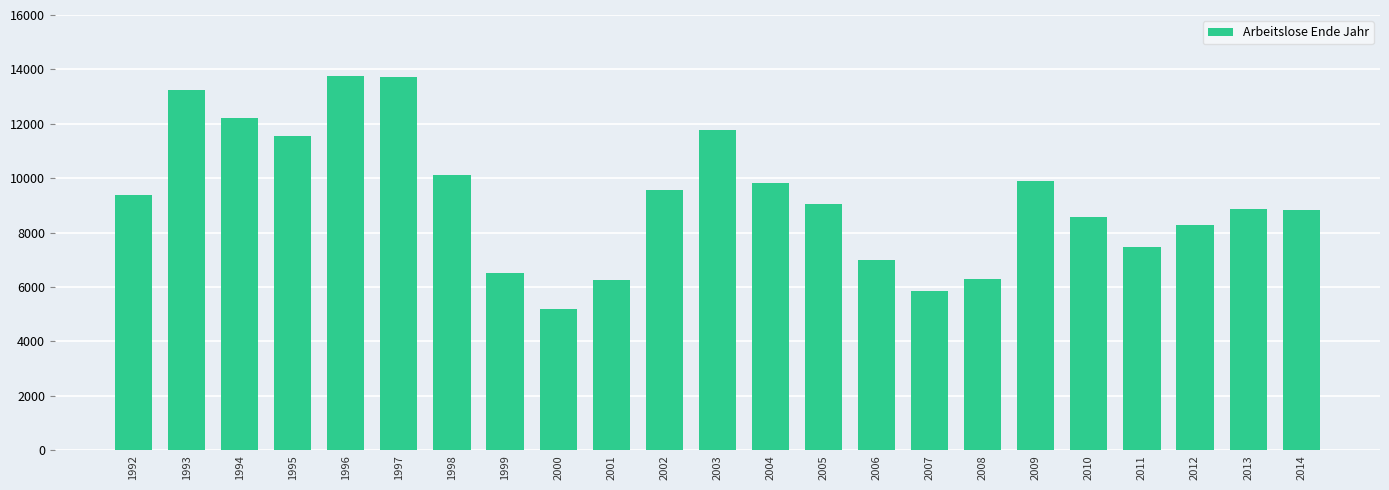

Approximately how many times larger is the value at 1999 compared to 2009?

0.7